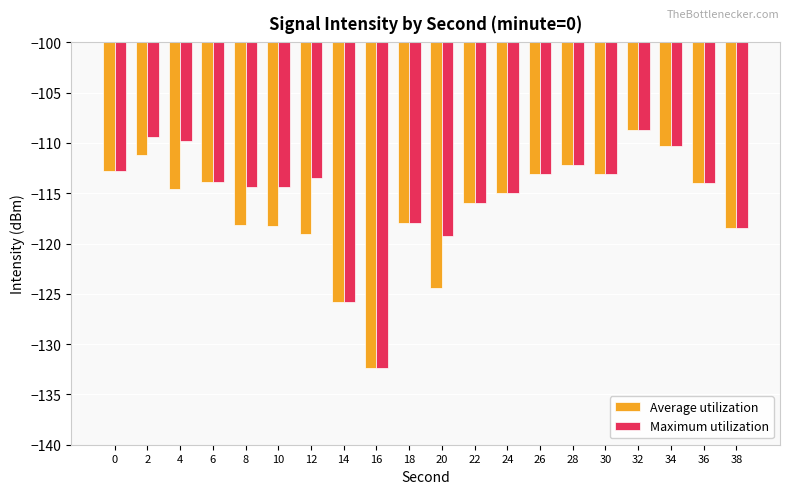

What is the average value of the Maximum utilization series?

-115.2